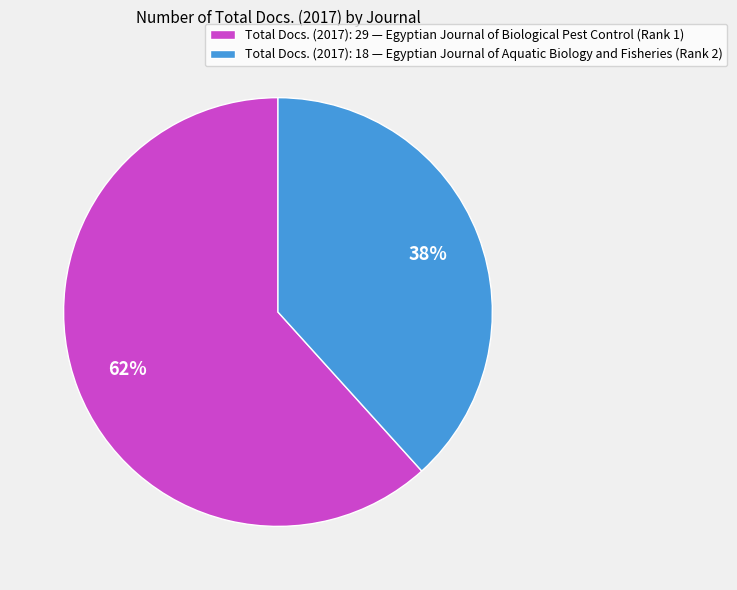

How many slices are in this pie chart?

2